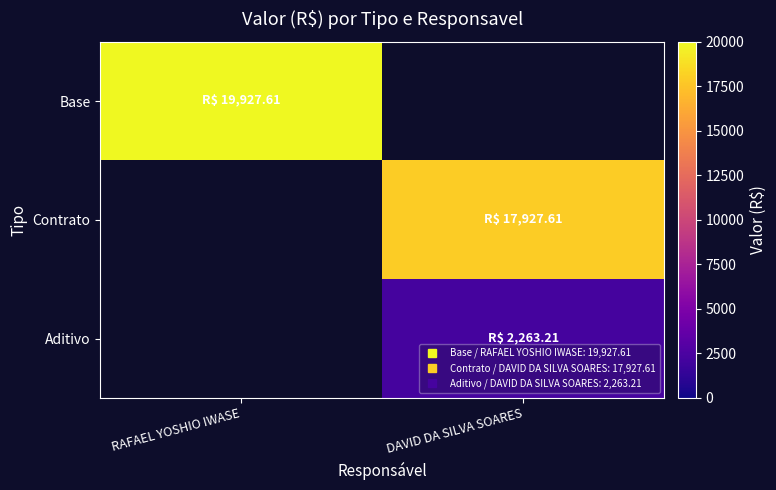

List the labels in order of Base value, largest first.

RAFAEL YOSHIO IWASE, DAVID DA SILVA SOARES